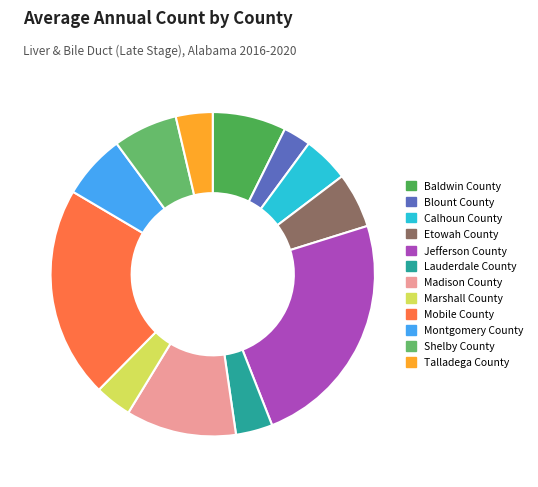

Which category has the smallest portion of the pie?

Blount County